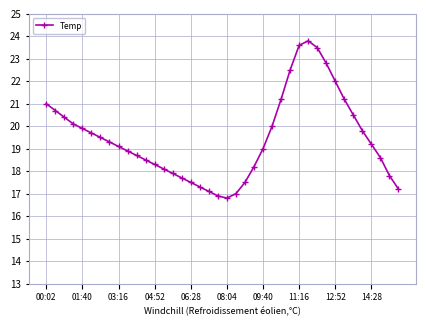

What is the difference between the maximum and minimum values?

7.0